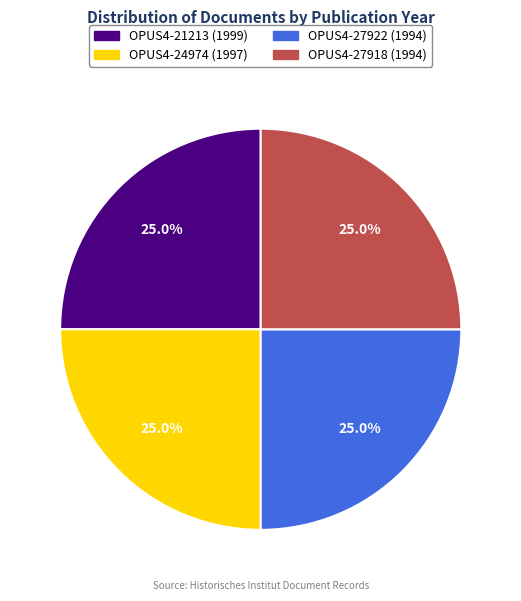

To the nearest percent, what percentage of the pie is OPUS4-27922?

25%